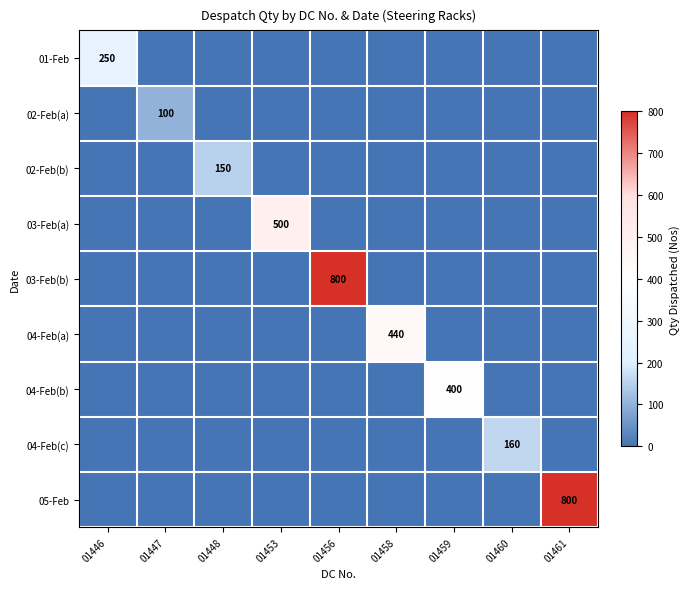

At how many categories does at least one series exceed 128?

8